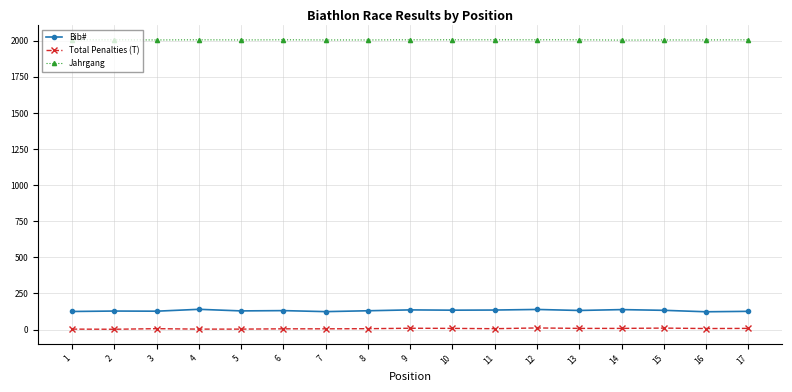

List the series in order of their peak value, highest first.

Jahrgang, Bib#, Total Penalties (T)